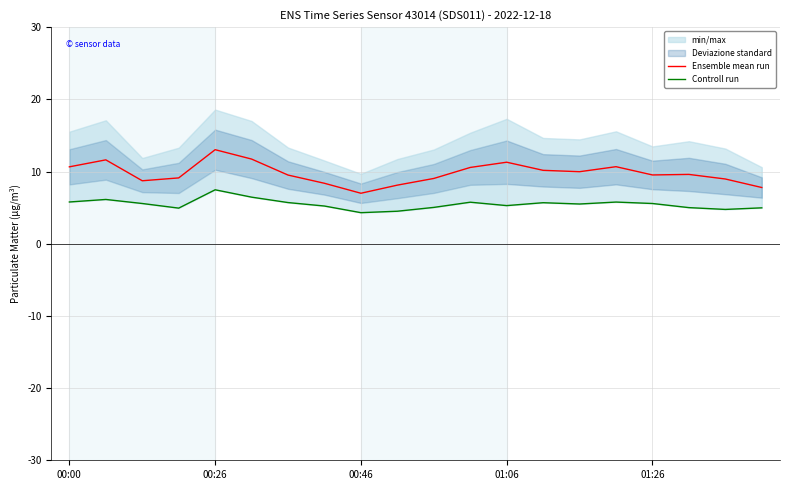

What position from the left is 15?

16